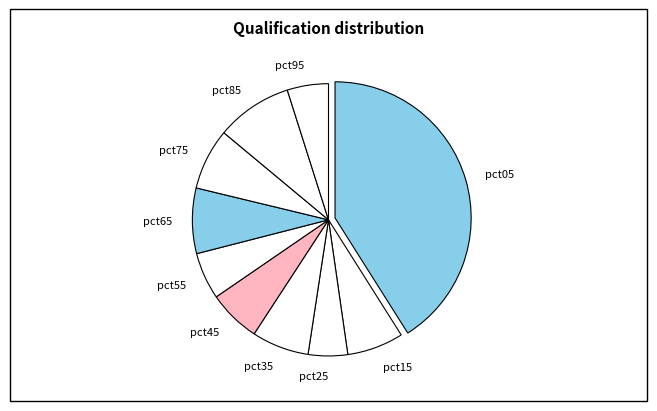

Is the sum of pct65 and pct95 greater than half?

No